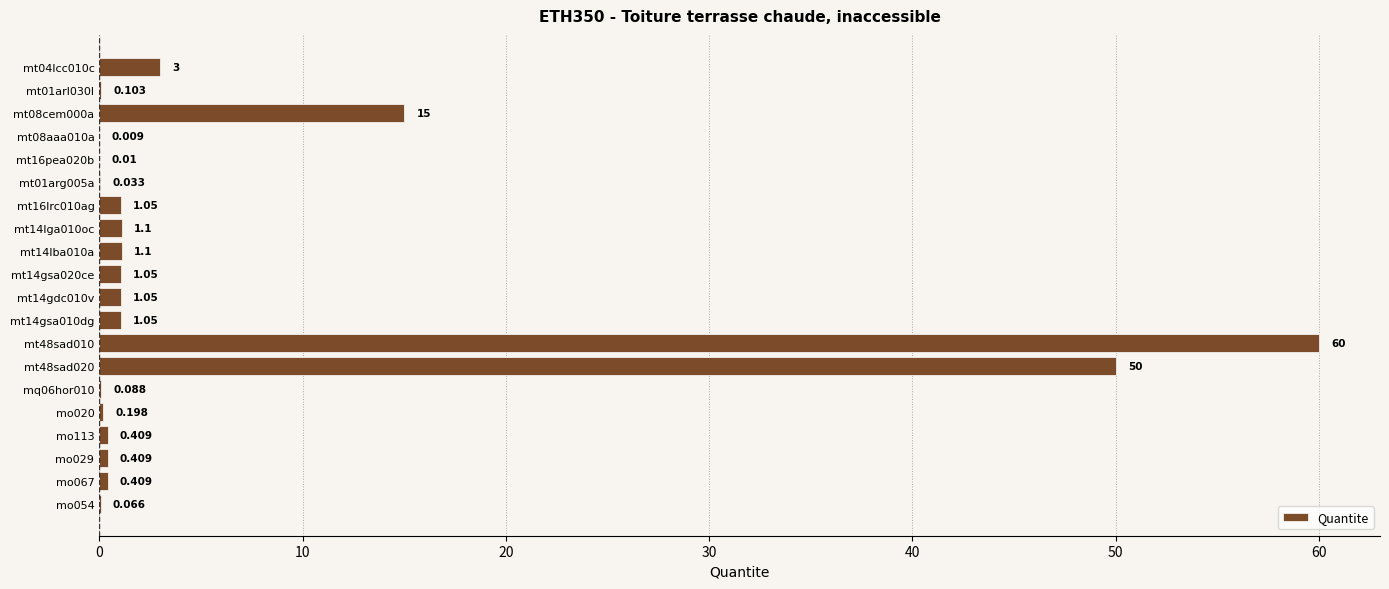

How many categories are shown in the chart?

20